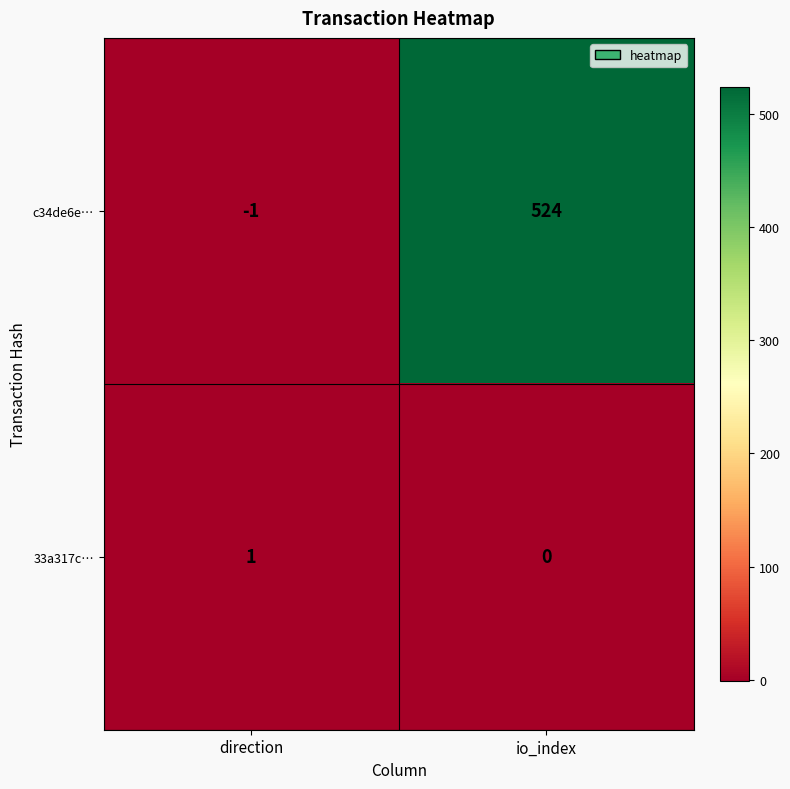

Which series has the largest total across all categories?

c34de6e…